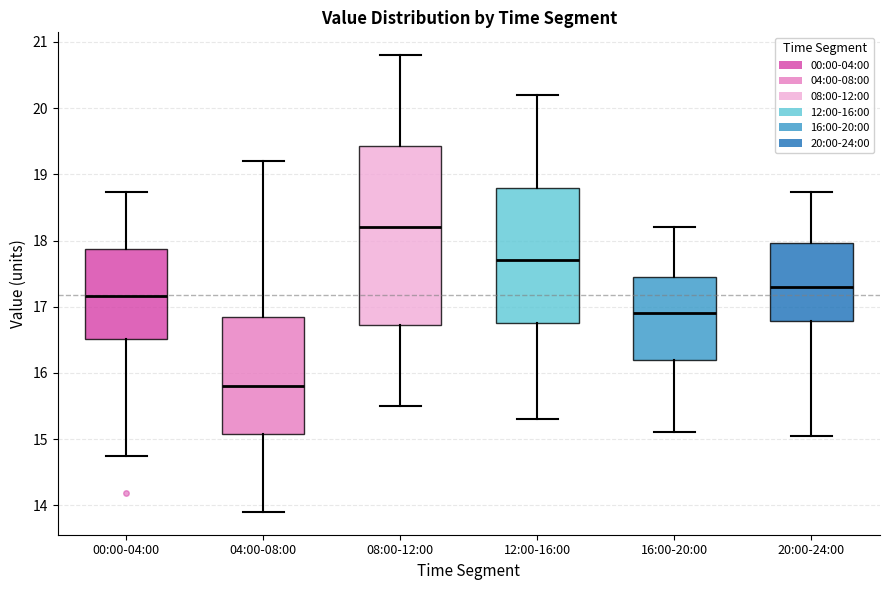

Comparing the boxes themselves (not the whiskers), which one is the tallest?

08:00-12:00